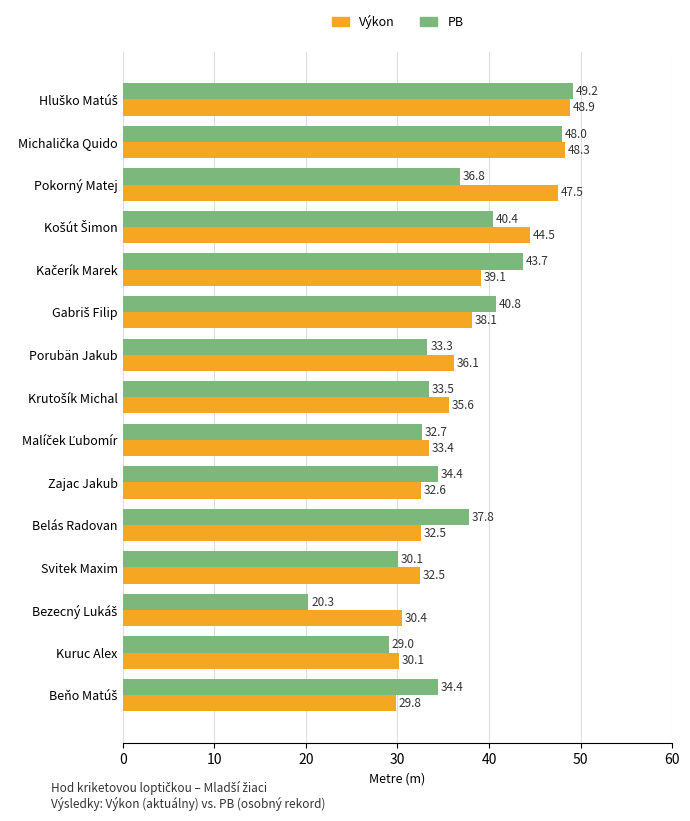

List the series in order of their peak value, lowest first.

Výkon, PB